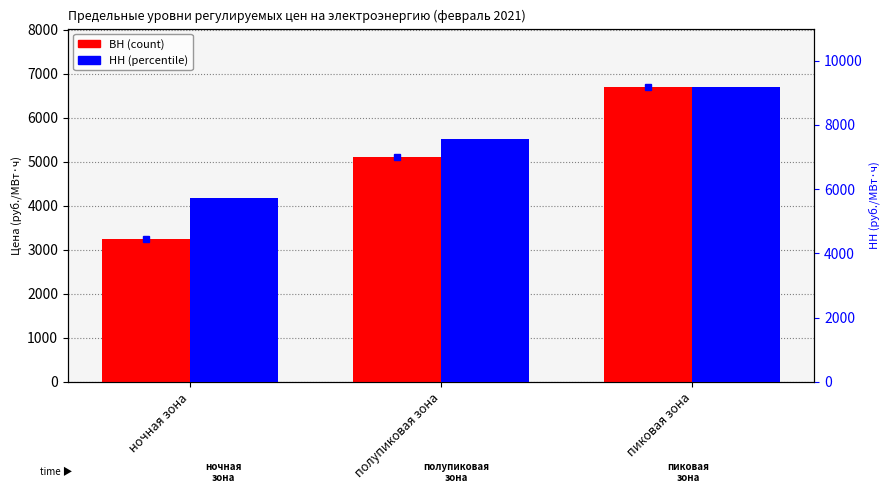

What is the label of the 3rd bar from the left?

пиковая зона